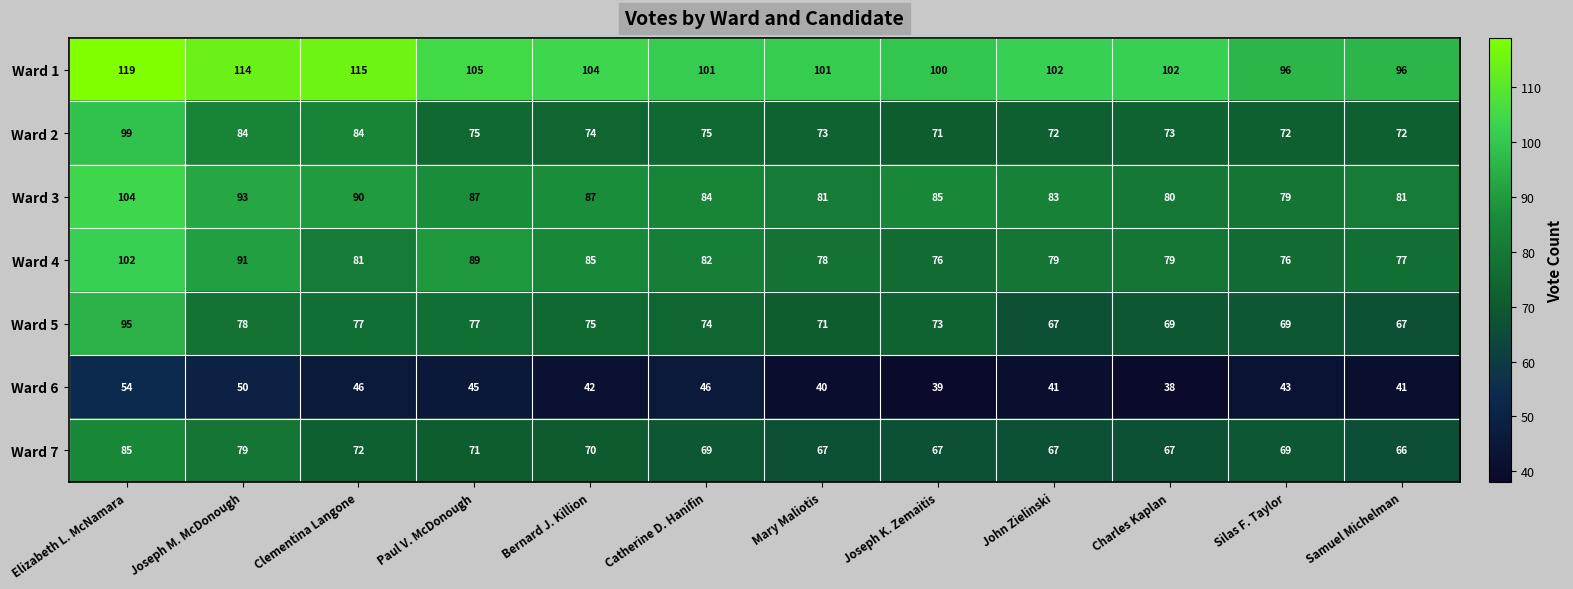

The Ward 3 series shows 87 at Paul V. McDonough. True or false?

True